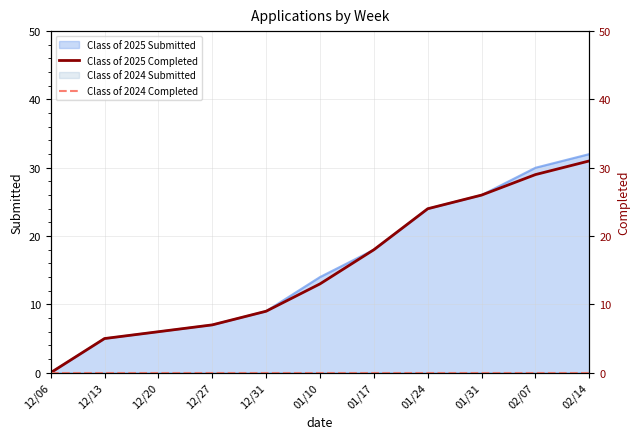

Between 12/20 and 12/27, which series saw the biggest shift?

Class of 2025 Completed